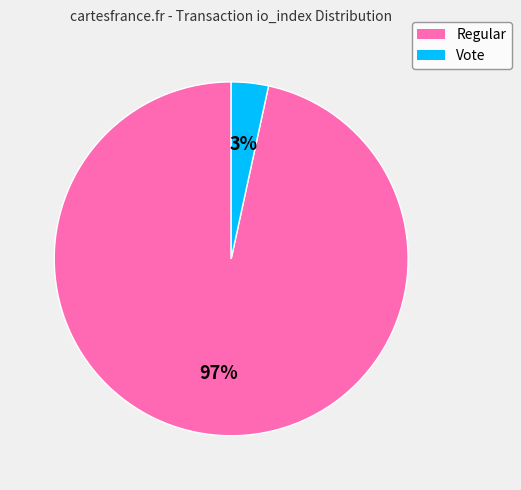

Count the number of slices in the pie.

2